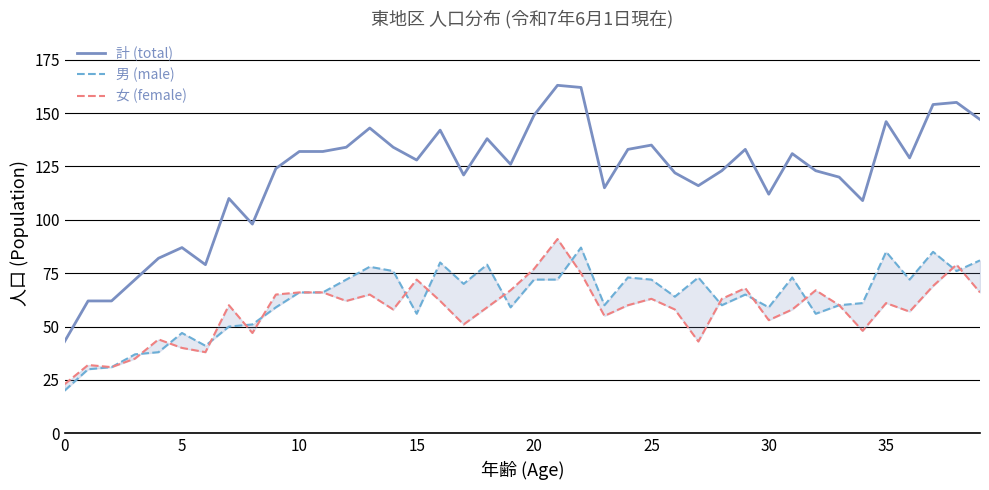

True or false: 計 (total) has a value of 43 at 0.

True